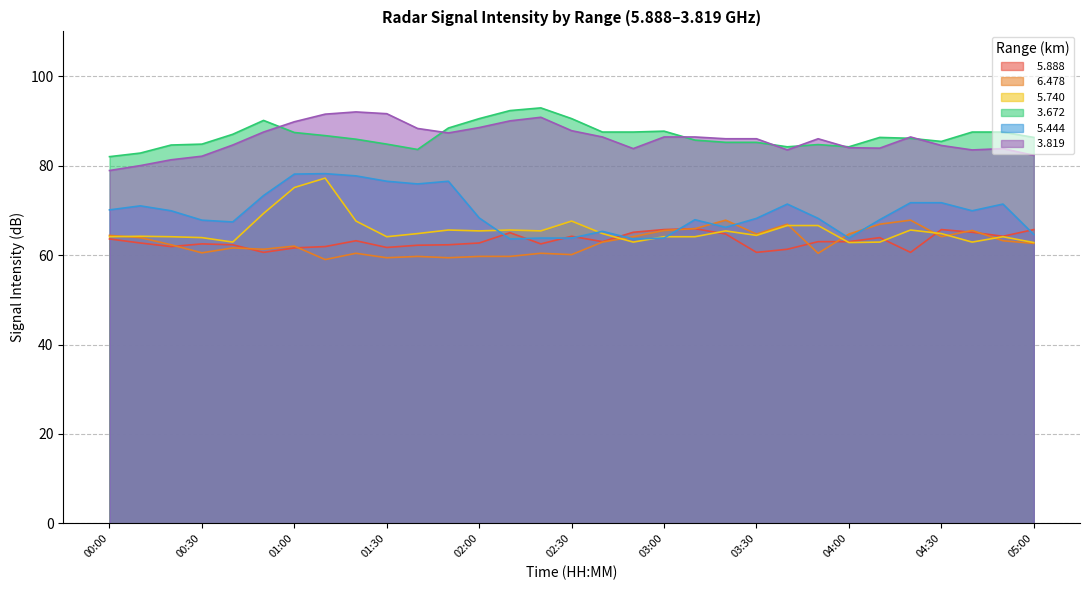

Reading left to right, transcribe all the data shown in this chart.

  5.888: 63.6	62.7	61.9	62.5	62.3	60.6	61.6	61.9	63.2	61.7	62.2	62.3	62.7	65.0	62.5	64.2	63.0	65.1	65.7	65.9	64.7	60.6	61.3	63.0	63.0	63.9	60.6	65.7	65.1	64.2	65.7
  6.478: 64.4	63.9	62.3	60.5	61.6	61.3	62.0	59.0	60.4	59.4	59.7	59.4	59.7	59.7	60.4	60.1	62.9	64.1	65.5	65.9	67.8	64.7	66.9	60.4	64.7	66.9	67.8	64.1	65.5	63.2	62.6
  5.740: 64.1	64.2	64.1	63.9	62.9	69.3	75.1	77.2	67.6	64.1	64.8	65.6	65.4	65.6	65.4	67.6	64.8	62.9	64.1	64.1	65.4	64.4	66.6	66.6	62.8	62.9	65.6	64.8	62.9	64.1	62.8
  3.672: 82.0	82.8	84.6	84.8	87.0	90.1	87.4	86.7	85.9	84.8	83.6	88.4	90.5	92.3	92.9	90.5	87.5	87.5	87.7	85.7	85.2	85.2	84.2	84.7	84.2	86.3	86.1	85.4	87.5	87.5	86.3
  5.444: 70.1	71.0	69.9	67.8	67.4	73.3	78.1	78.2	77.7	76.5	75.9	76.5	68.3	63.6	63.8	63.8	65.3	63.6	63.8	67.9	66.2	68.2	71.4	68.2	63.8	67.9	71.7	71.7	69.9	71.4	64.6
  3.819: 78.9	80.0	81.3	82.1	84.6	87.5	89.8	91.5	92.0	91.6	88.3	87.3	88.5	90.0	90.8	87.8	86.4	83.8	86.4	86.4	86.0	86.0	83.5	86.0	84.0	83.9	86.4	84.5	83.5	83.8	82.3